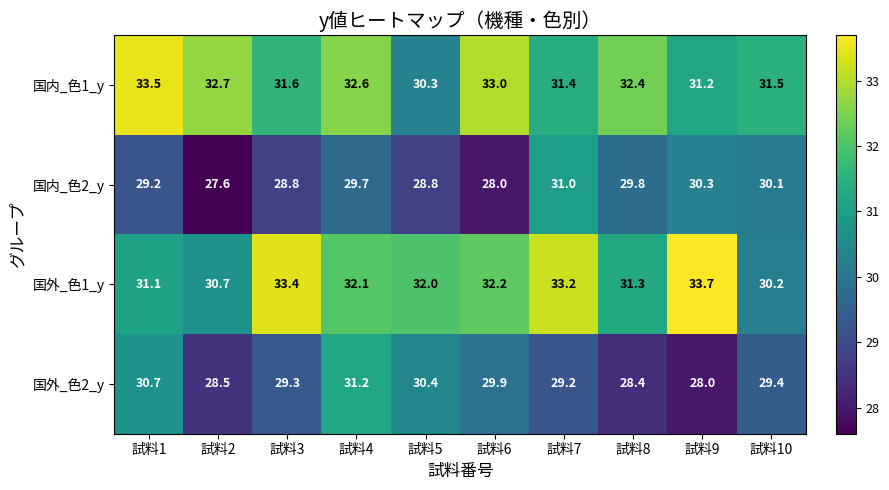

What is the difference between the 国内_色1_y values at 試料8 and 試料10?

0.9